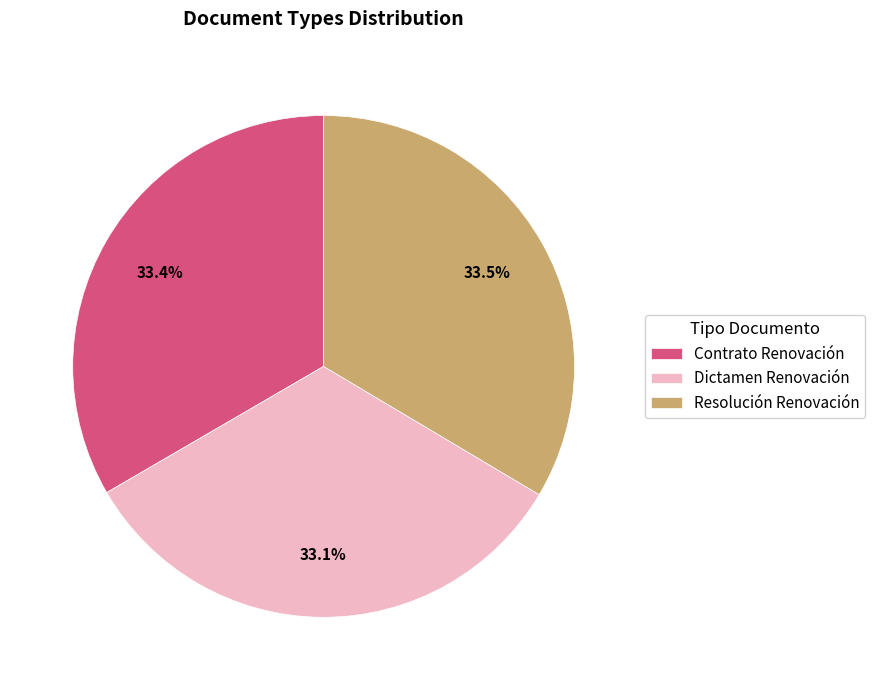

What is the ratio of the value at Dictamen Renovación to the value at Resolución Renovación?

1.0